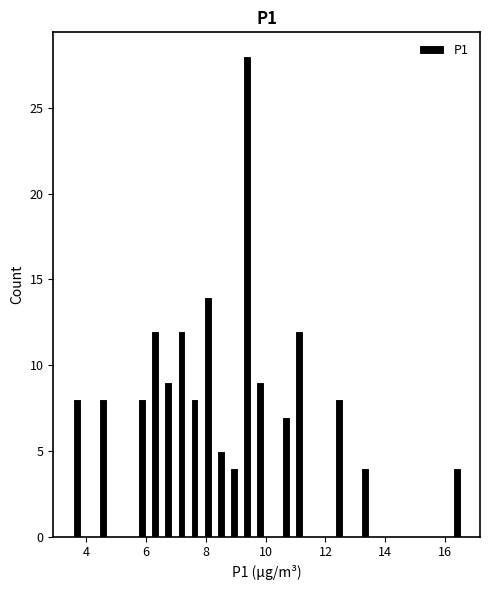

Read against the x-axis, roughly where is the centre of the tallest bar?

9.4